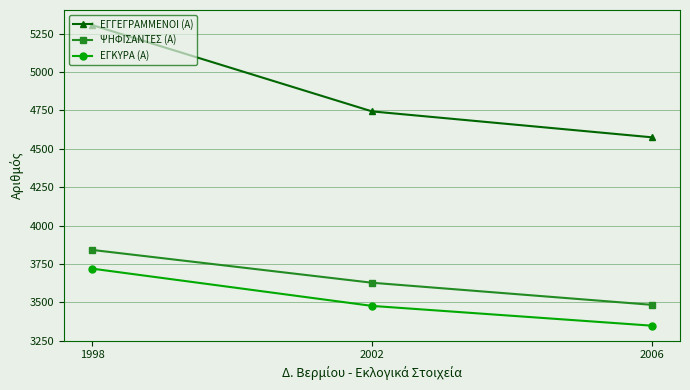

Reading left to right, transcribe all the data shown in this chart.

ΕΓΓΕΓΡΑΜΜΕΝΟΙ (Α): 5307	4744	4575
ΨΗΦΙΣΑΝΤΕΣ (Α): 3841	3627	3483
ΕΓΚΥΡΑ (Α): 3719	3476	3347